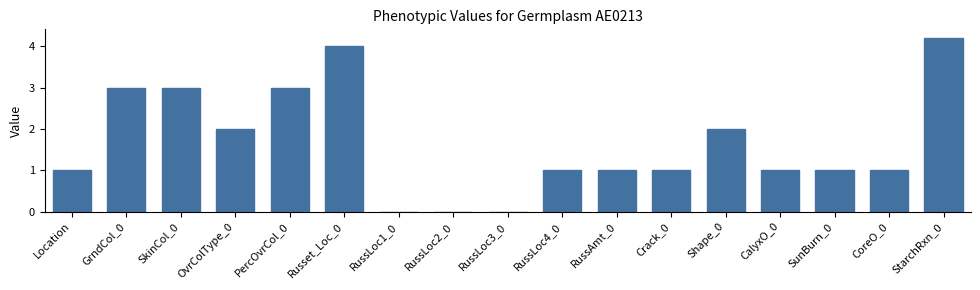

What is the sum of the values at SunBurn_0 and SkinCol_0?

4.0